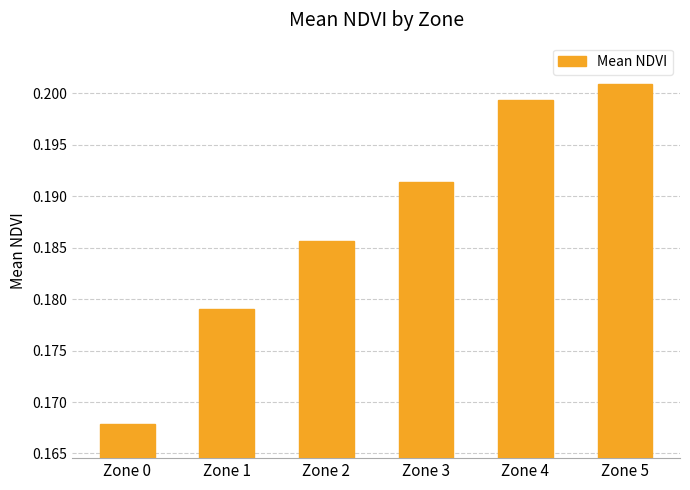

List the labels in order of value, smallest first.

Zone 0, Zone 1, Zone 2, Zone 3, Zone 4, Zone 5